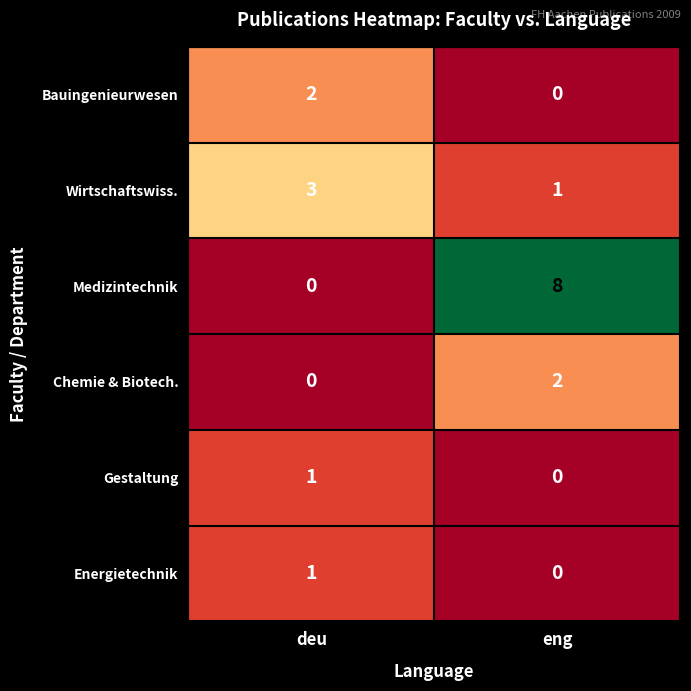

What is the sum of all Medizintechnik values?

8